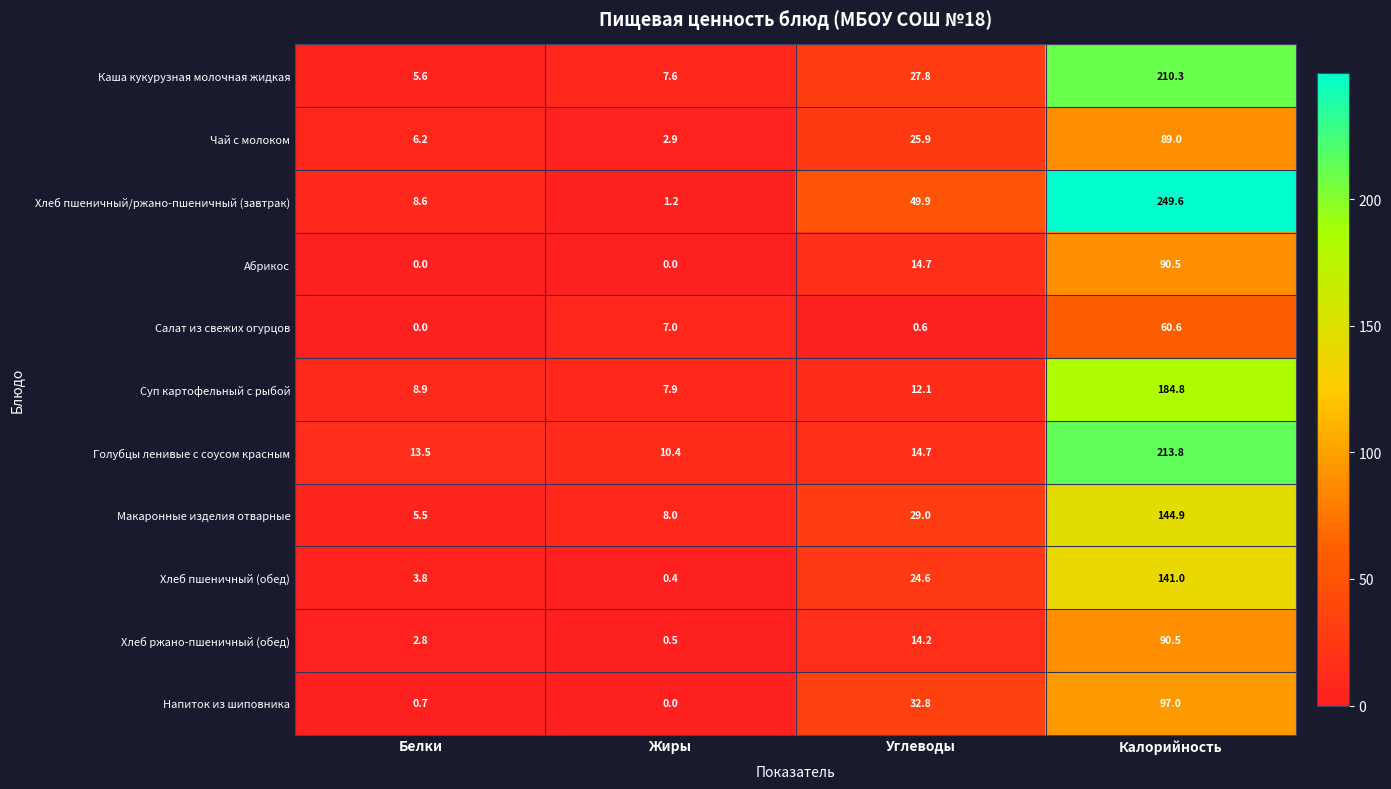

Is it true that Абрикос equals -60.4 at Жиры?

False